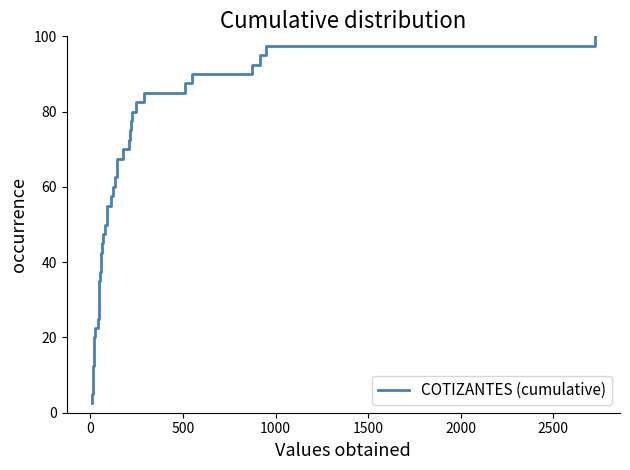

Reading left to right, transcribe all the data shown in this chart.

2.5	5.0	7.5	10.0	12.5	15.0	17.5	20.0	22.5	25.0	27.5	30.0	32.5	35.0	37.5	40.0	42.5	45.0	47.5	50.0	52.5	55.0	57.5	60.0	62.5	65.0	67.5	70.0	72.5	75.0	77.5	80.0	82.5	85.0	87.5	90.0	92.5	95.0	97.5	100.0